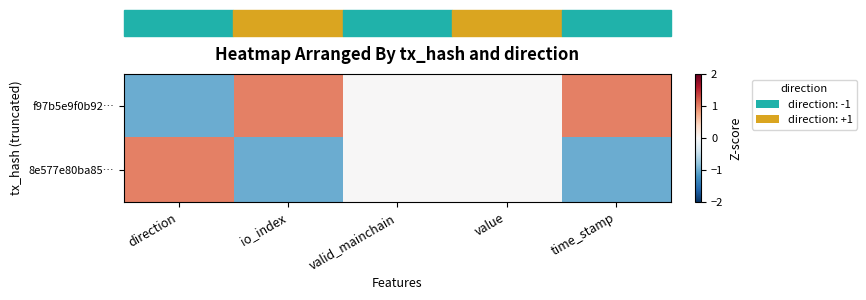

Reading left to right, extract all data points from this chart.

f97b5e9f0b92…: direction=-1	io_index=1	valid_mainchain=0	value=0	time_stamp=1
8e577e80ba85…: direction=1	io_index=-1	valid_mainchain=0	value=0	time_stamp=-1